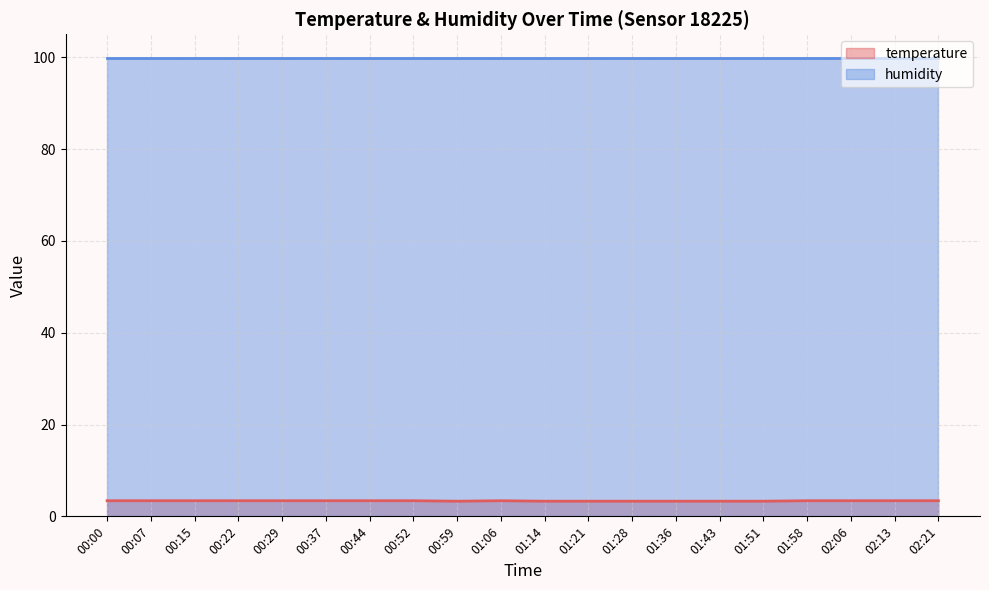

At which category does the chart reach its minimum across all series?

00:59